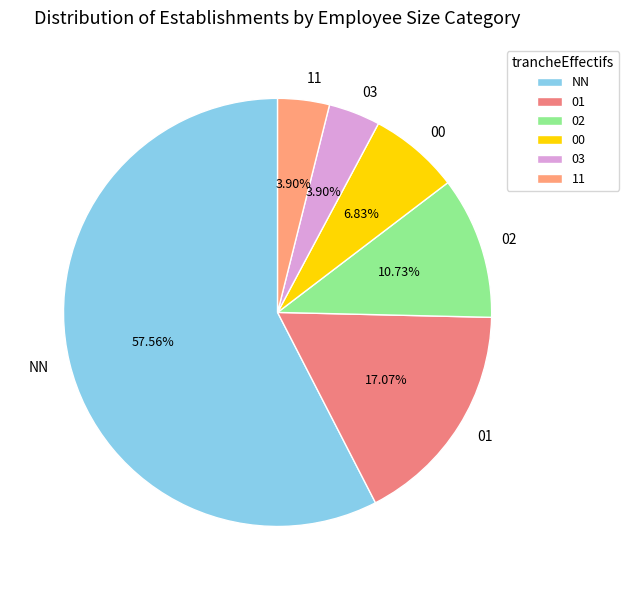

Approximately how many times larger is the value at 11 compared to 02?

0.4